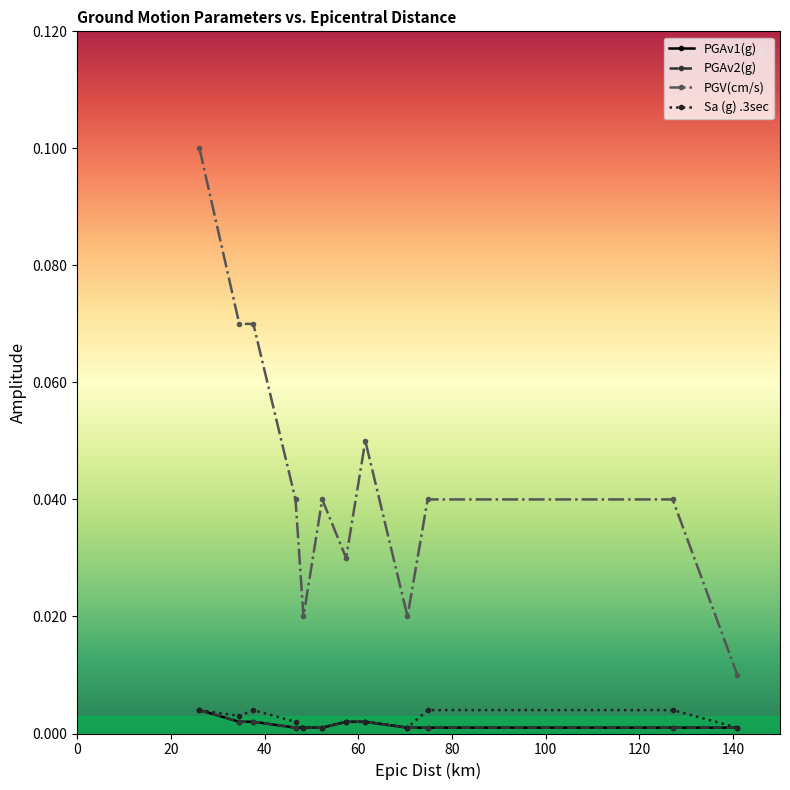

Does the chart display data point markers on the line(s)?

Yes